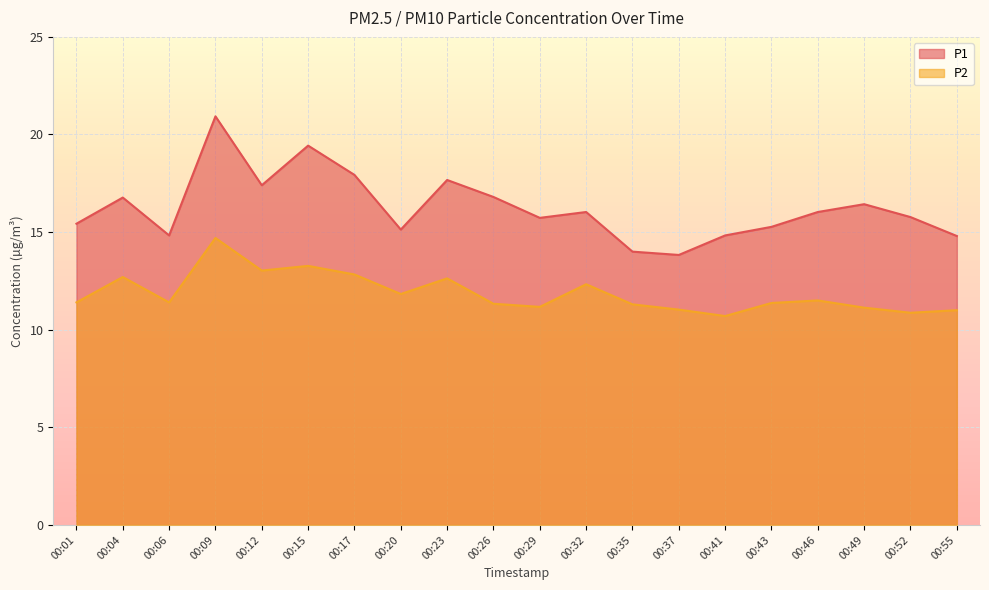

List the series in order of their overall mean, highest first.

P1, P2